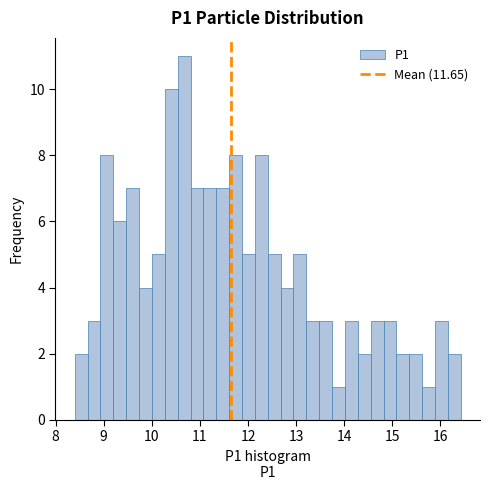

Around what value on the x-axis is the tallest bar? Give the approximate position of its centre, as read against the axis.

10.7